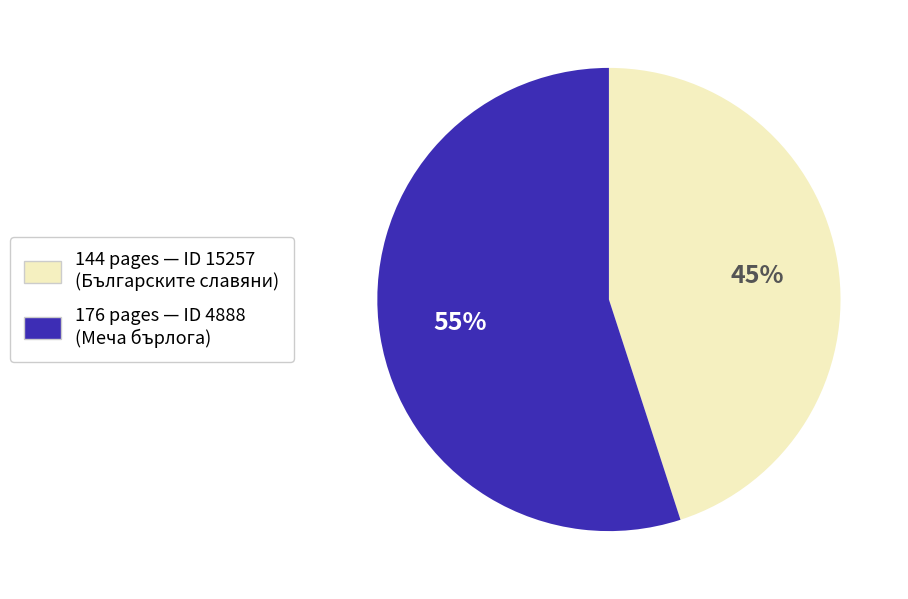

Is there any slice that represents more than half of the pie?

Yes